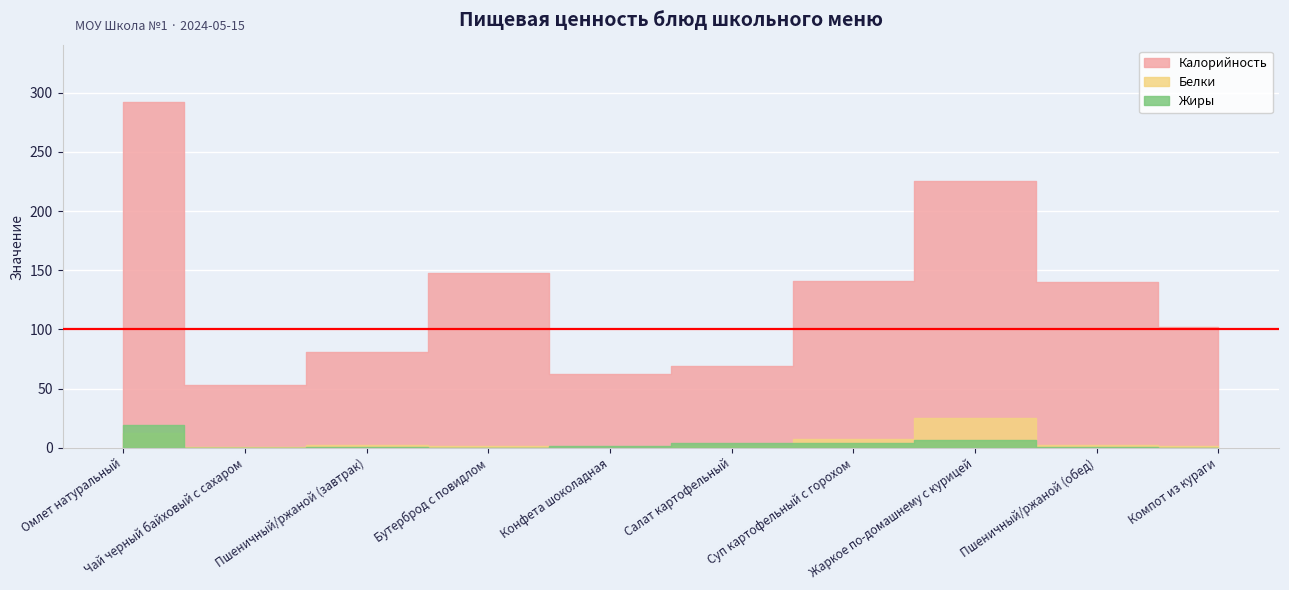

Reading left to right, transcribe all the data shown in this chart.

Калорийность: Омлет натуральный=292.0	Чай черный байховый c сахаром=52.9	Пшеничный/ржаной (завтрак)=80.6	Бутерброд с повидлом=148.0	Конфета шоколадная=62.4	Салат картофельный=69.0	Суп картофельный с горохом=141.1	Жаркое по-домашнему с курицей=225.7	Пшеничный/ржаной (обед)=139.9	Компот из кураги=102.2
Белки: Омлет натуральный=12.6	Чай черный байховый c сахаром=0.3	Пшеничный/ржаной (завтрак)=2.3	Бутерброд с повидлом=1.5	Конфета шоколадная=0.0	Салат картофельный=1.7	Суп картофельный с горохом=7.1	Жаркое по-домашнему с курицей=24.8	Пшеничный/ржаной (обед)=2.3	Компот из кураги=1.8
Жиры: Омлет натуральный=19.3	Чай черный байховый c сахаром=0.0	Пшеничный/ржаной (завтрак)=0.5	Бутерброд с повидлом=0.0	Конфета шоколадная=1.8	Салат картофельный=4.3	Суп картофельный с горохом=4.3	Жаркое по-домашнему с курицей=6.2	Пшеничный/ржаной (обед)=0.5	Компот из кураги=0.1